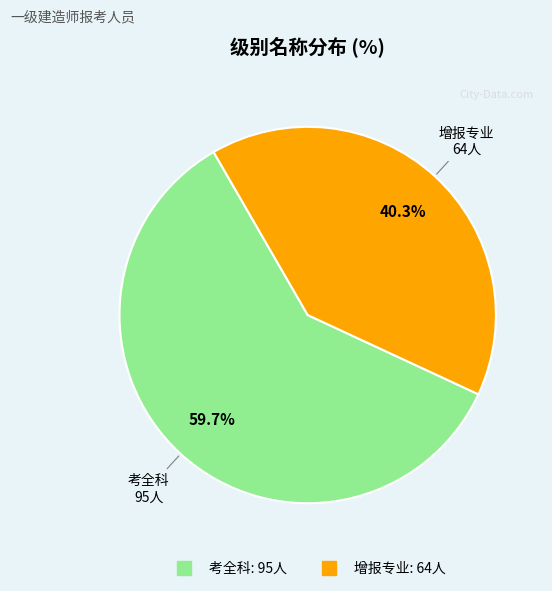

What percentage is the 考全科 slice, to the nearest percent?

60%